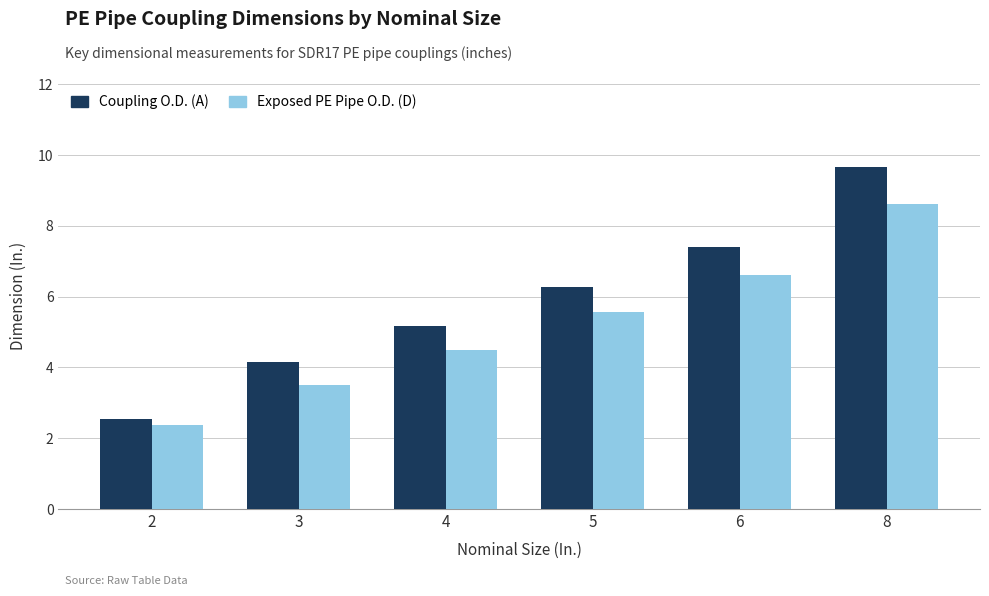

Rank the categories by Exposed PE Pipe O.D. (D) value from highest to lowest.

8, 6, 5, 4, 3, 2